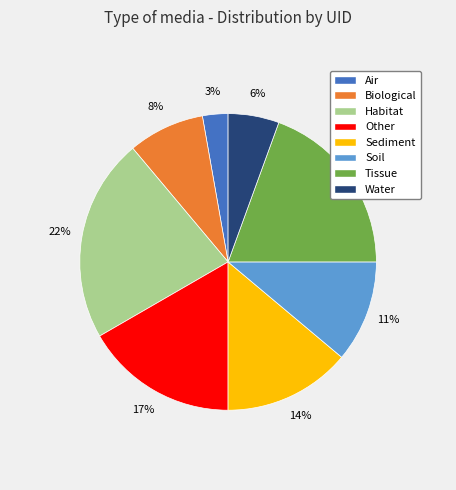

How many segments does this pie chart have?

8